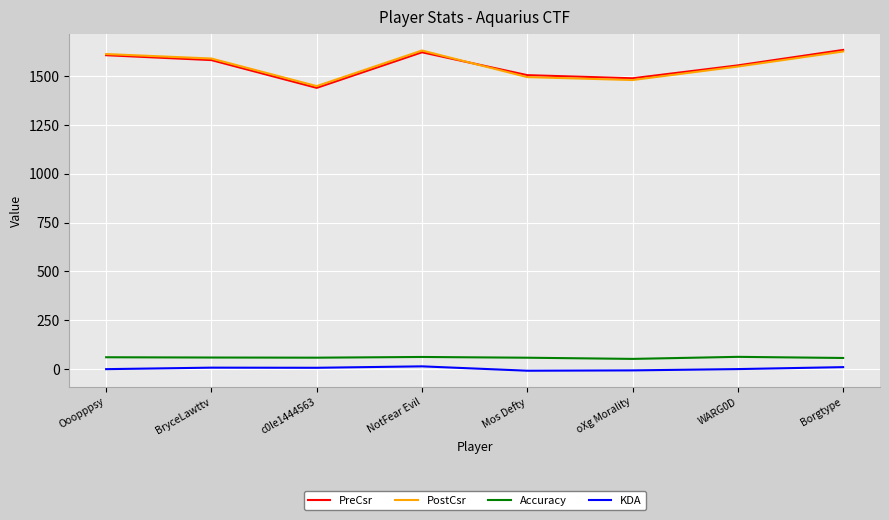

True or false: Accuracy and PreCsr cross at least once.

False